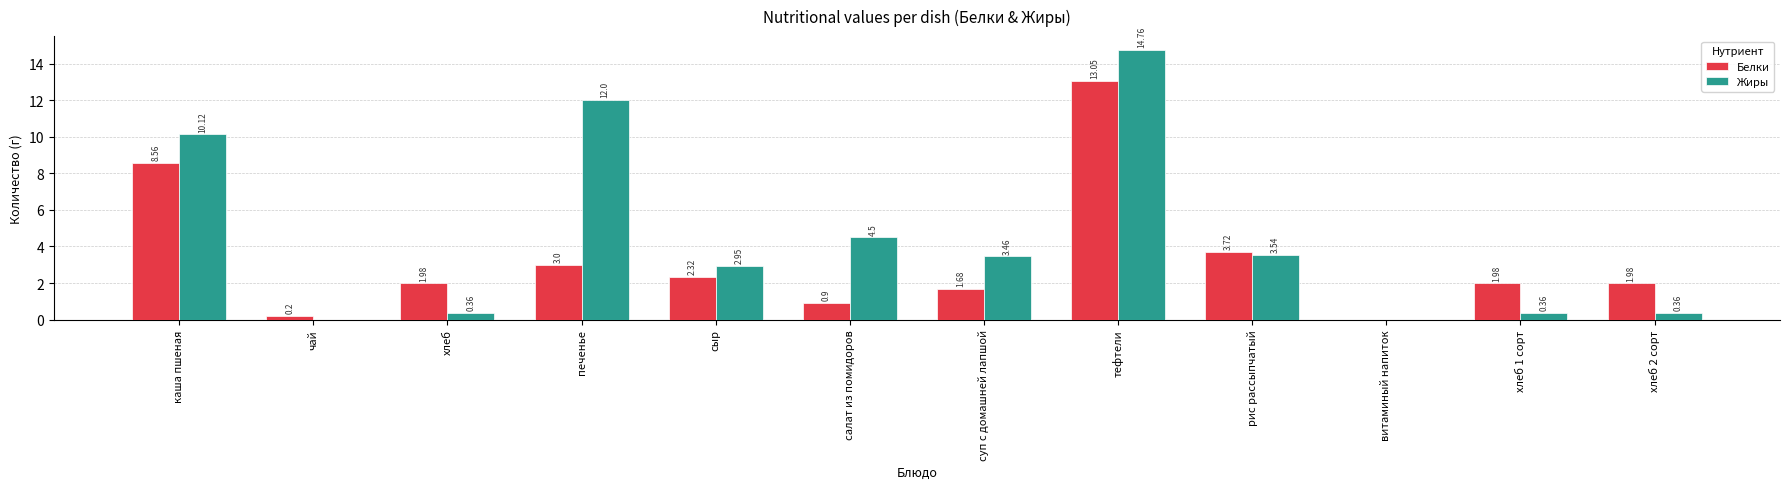

Is the value of Белки at хлеб greater than the value of Жиры at хлеб 1 сорт?

Yes